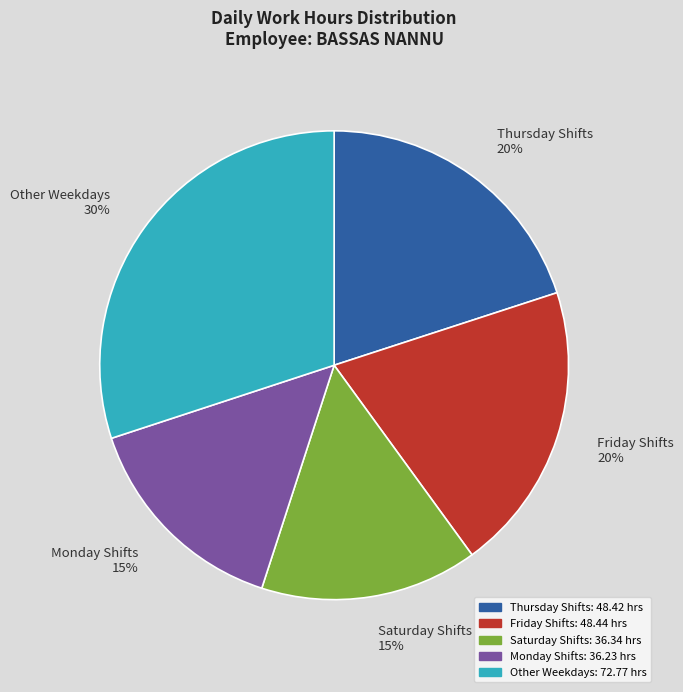

Which has a higher value, Fri (27) or Sat (12)?

Fri (27)